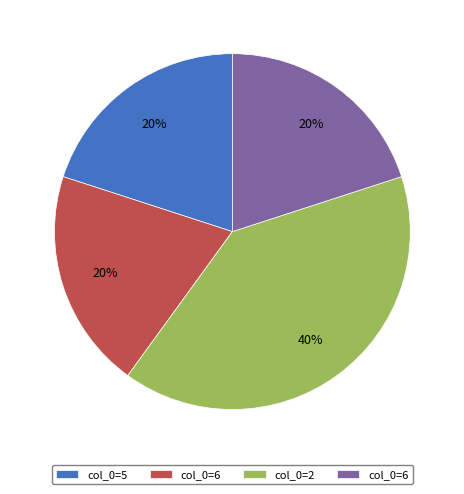

To the nearest percent, what is the average slice percentage?

25%